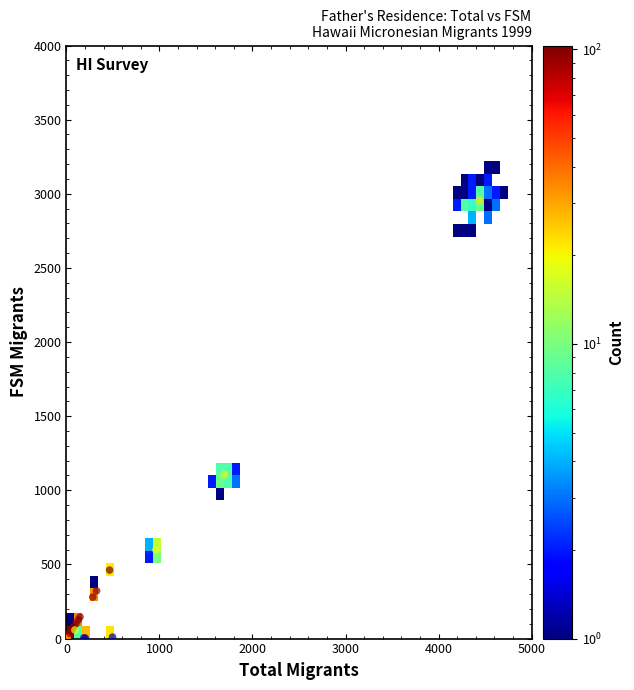

What Y value in the scatter plot is closest to 1480?

1106